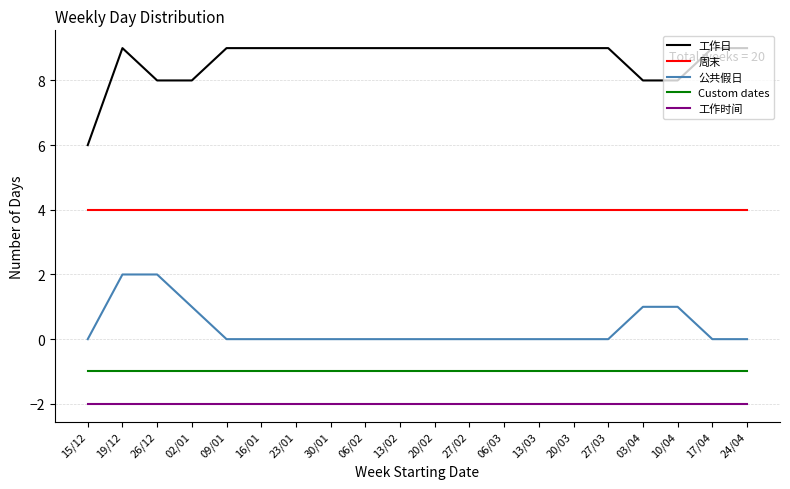

Which series has the largest range (max minus min)?

工作日